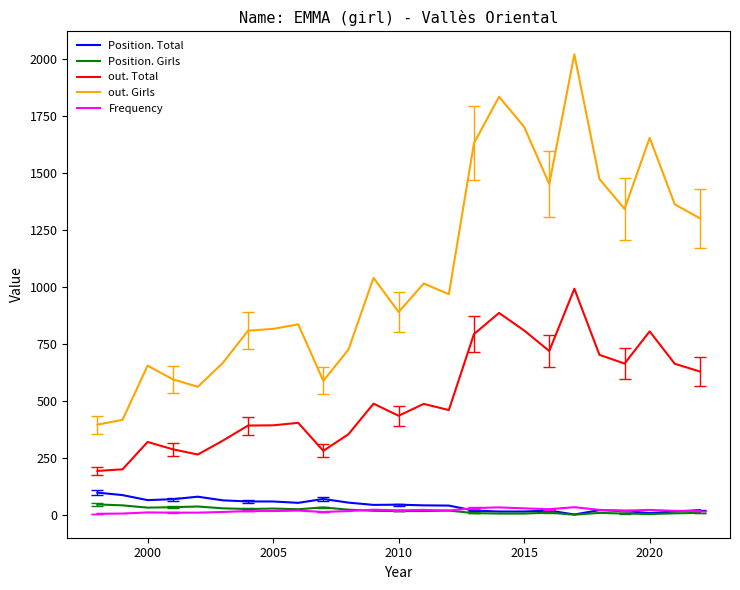

Which series has the widest spread of values?

out. Girls